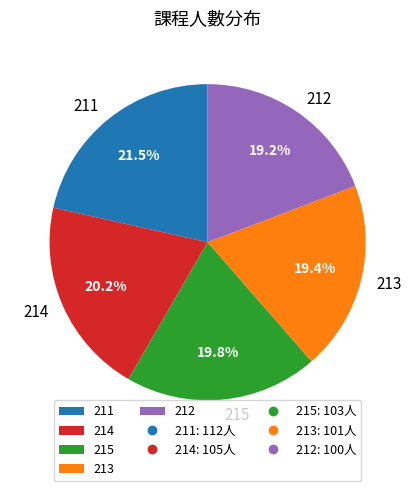

To the nearest percent, what is the difference between the 212 and 211 slice percentages?

2%